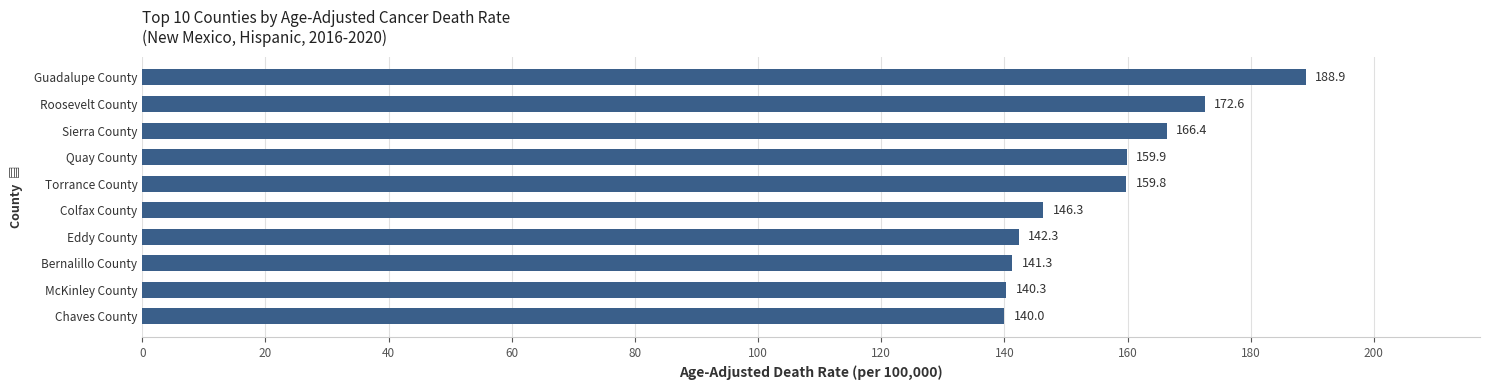

How many bars are there in total?

10